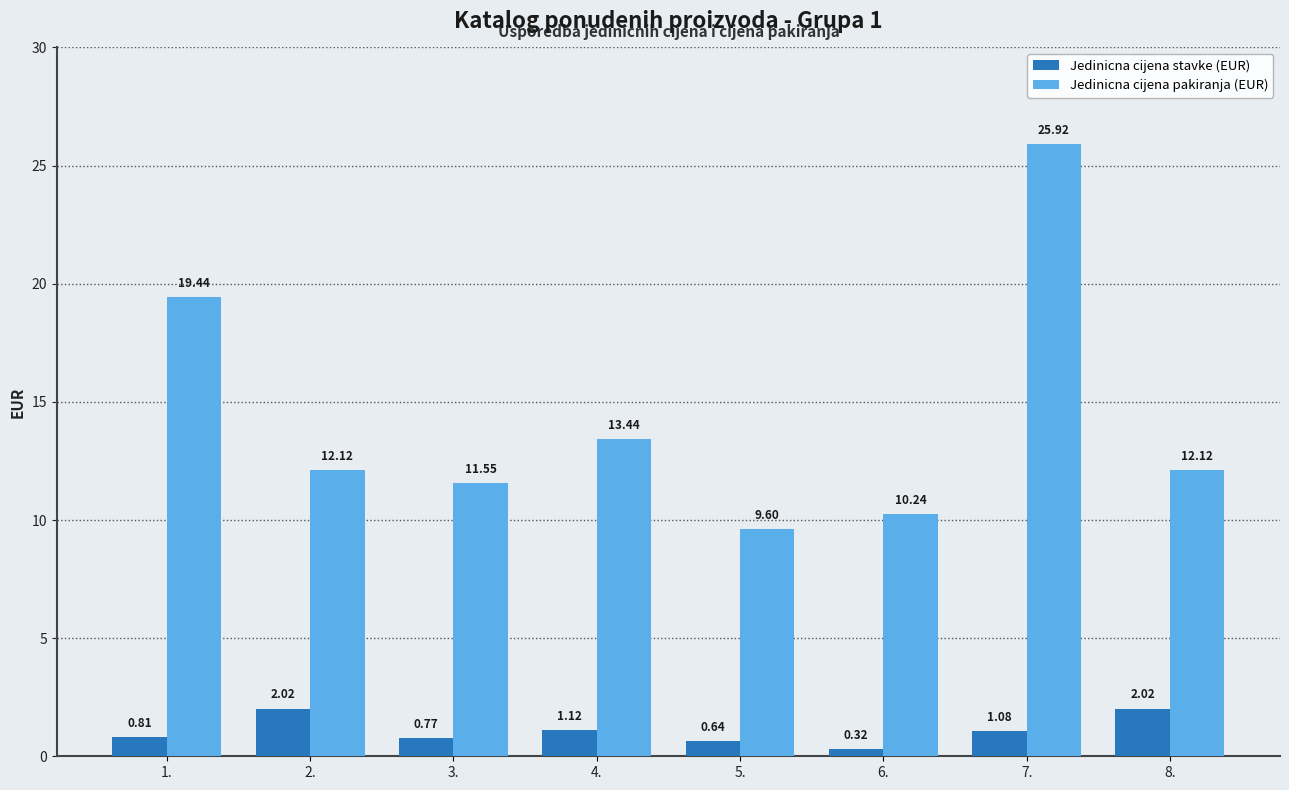

Which series changed the most between 4. and 8.?

Jedinicna cijena pakiranja (EUR)